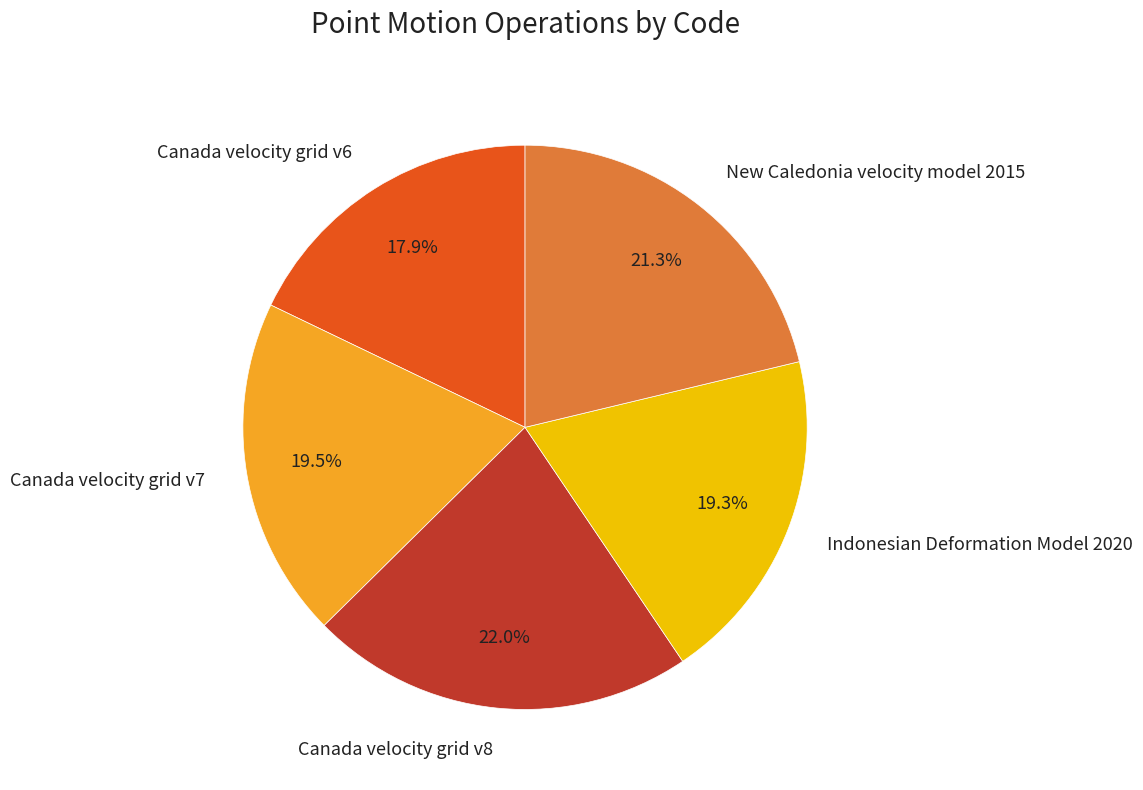

Approximately how many times larger is the value at Canada velocity grid v6 compared to Canada velocity grid v7?

0.9